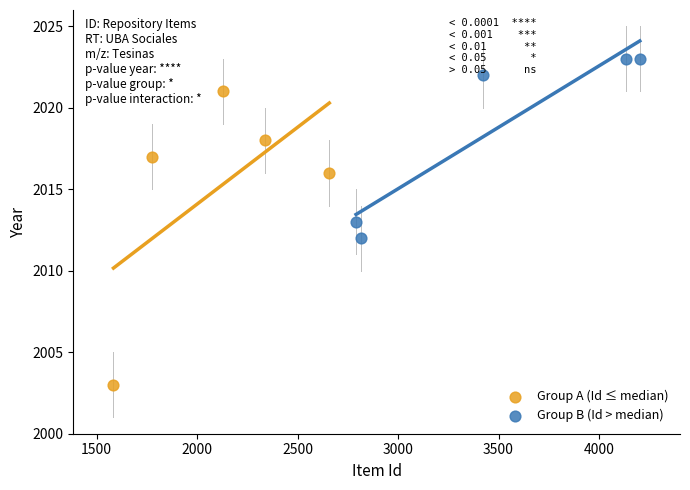

Which series has the widest spread of Y values?

Group A (Id ≤ median)